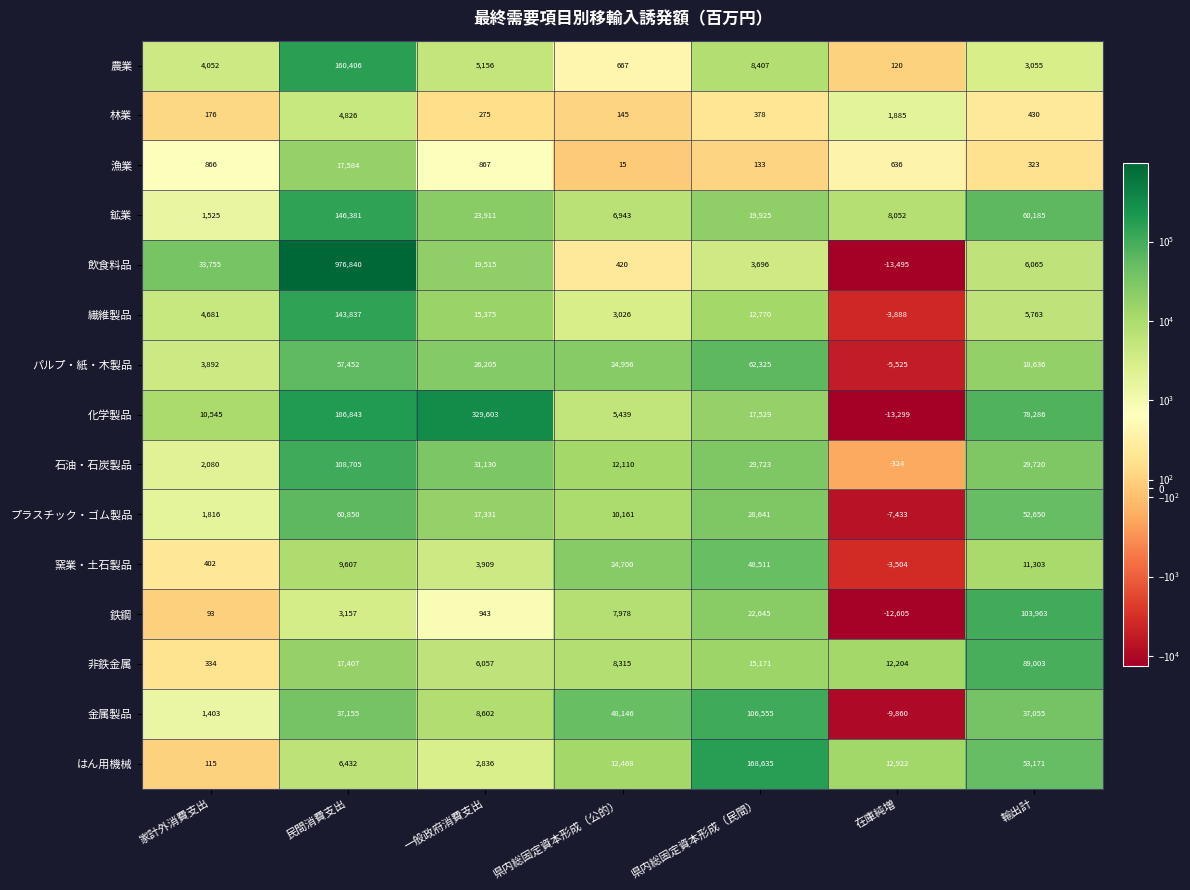

What is the difference between the highest and lowest values at 民間消費支出?

973683